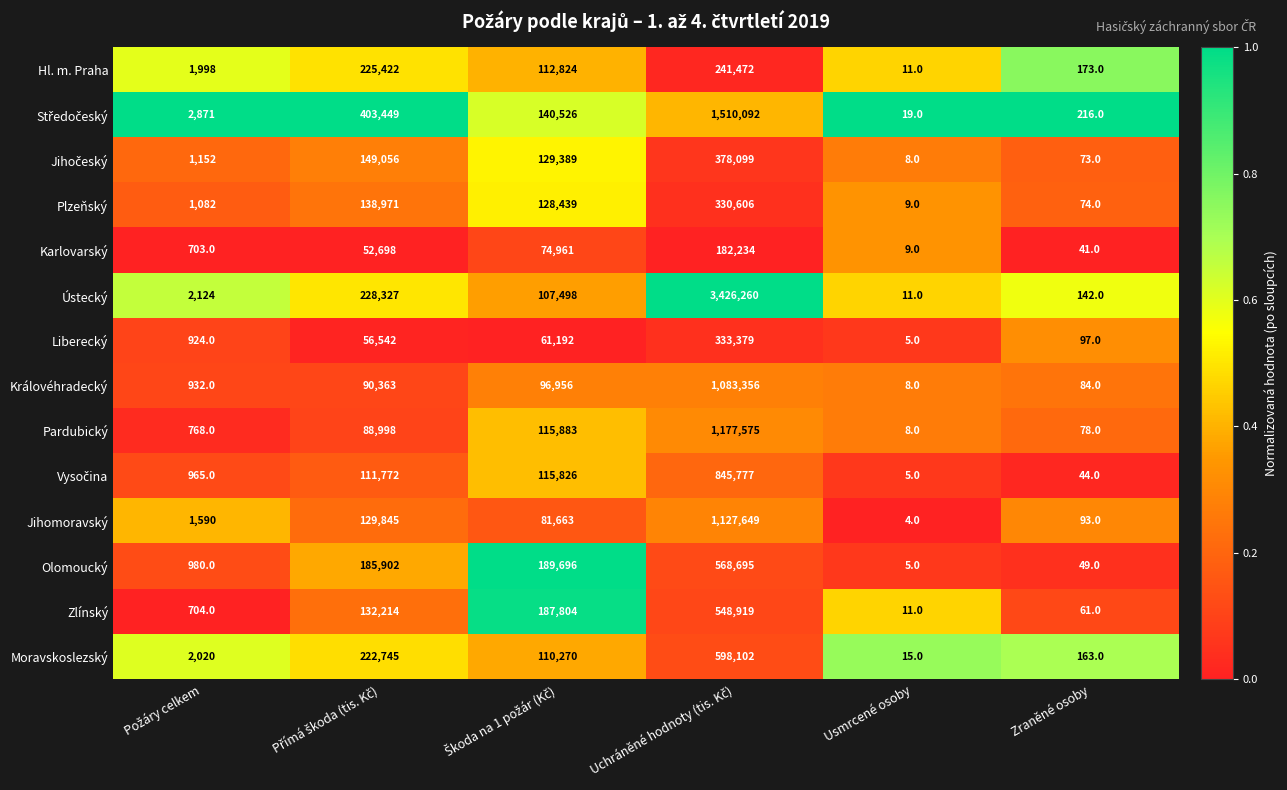

Which series has the largest total across all categories?

Ústecký